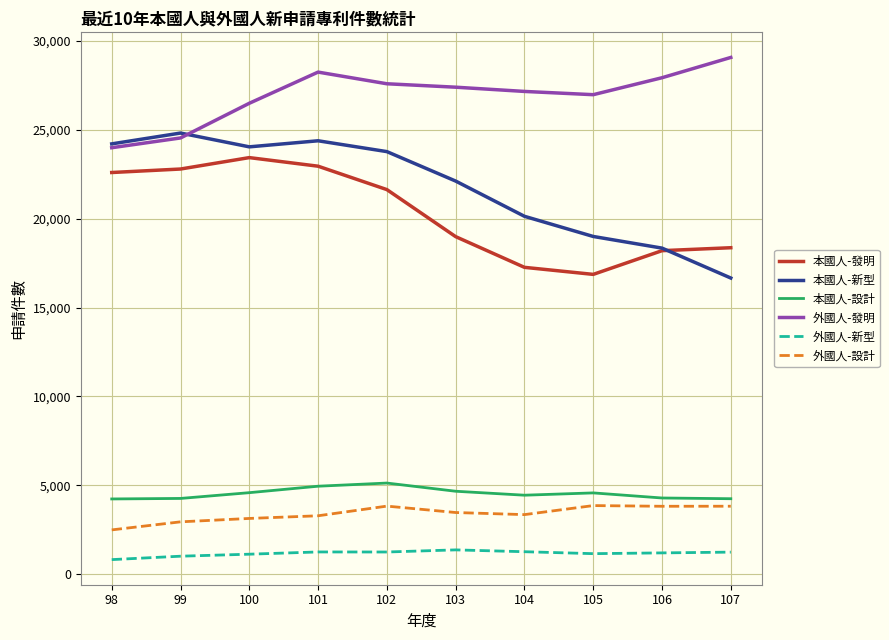

Which series has the widest spread of values?

本國人-新型